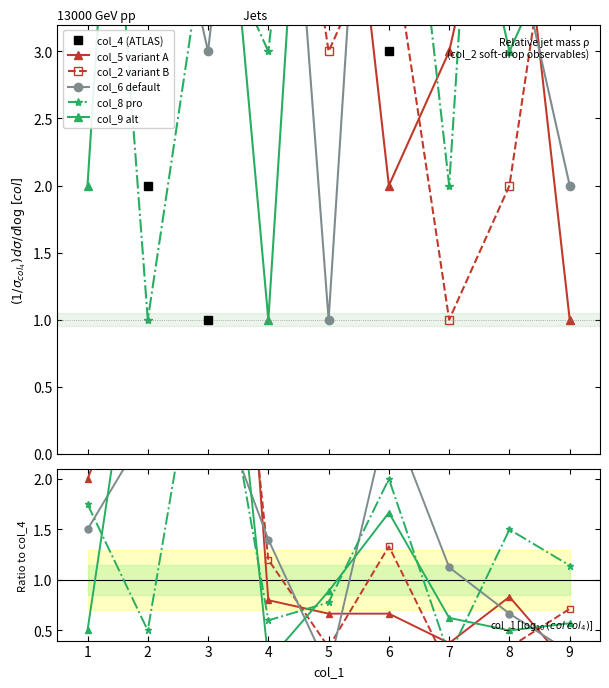

What is the maximum value for col_2 variant B?

7.0